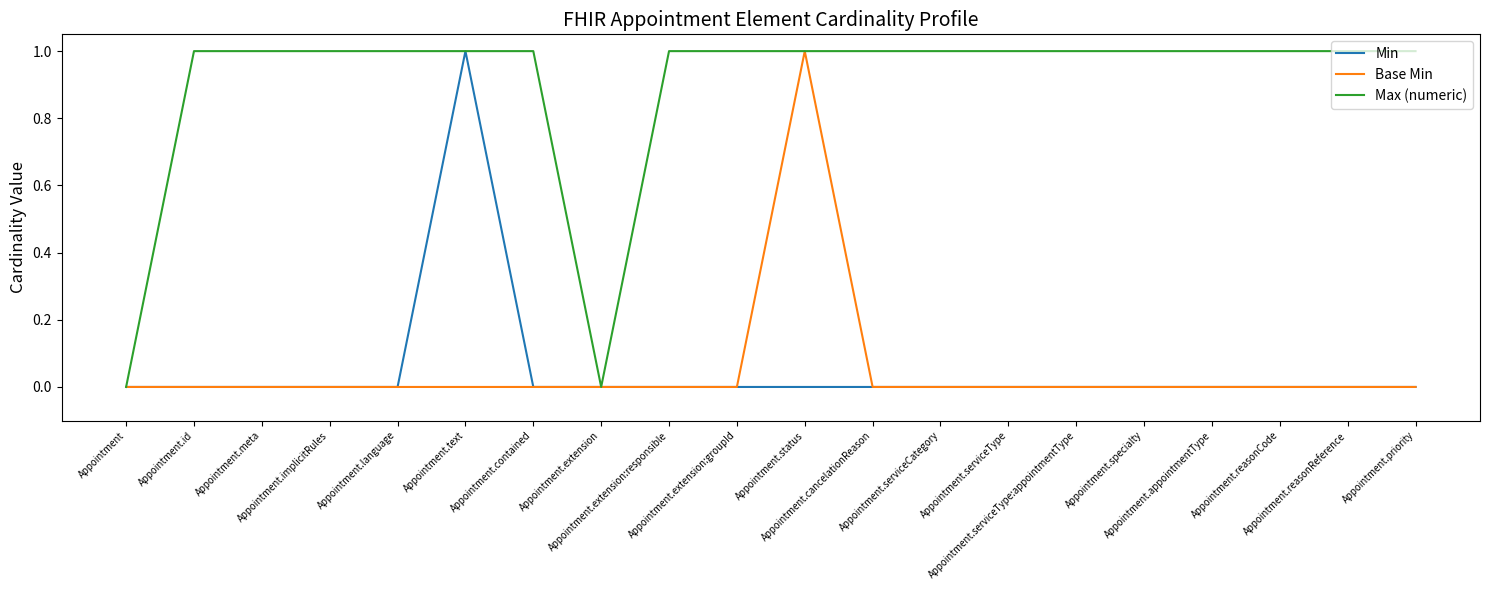

Which series has the largest total across all categories?

Max (numeric)